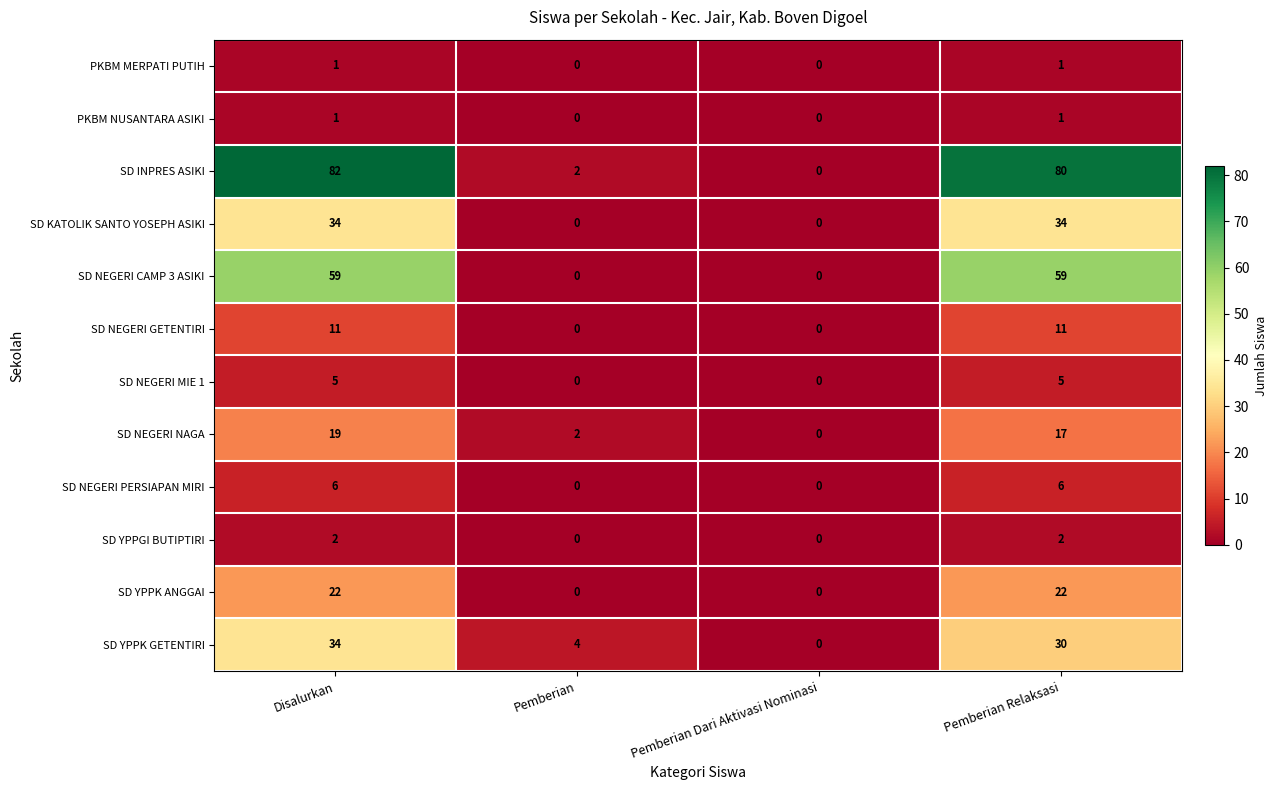

What is the difference between the SD NEGERI PERSIAPAN MIRI values at Pemberian Relaksasi and Pemberian?

6